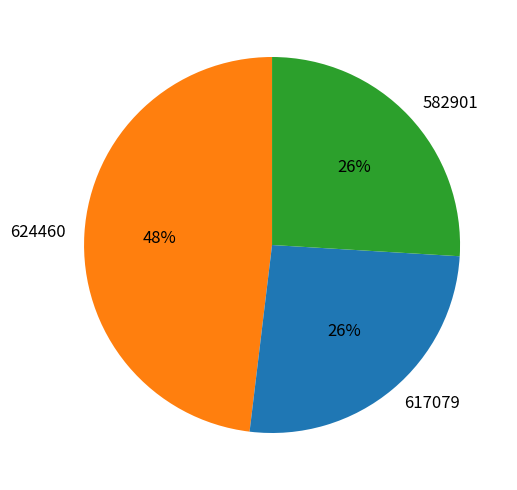

Which has a higher value, 624460 or 617079?

624460